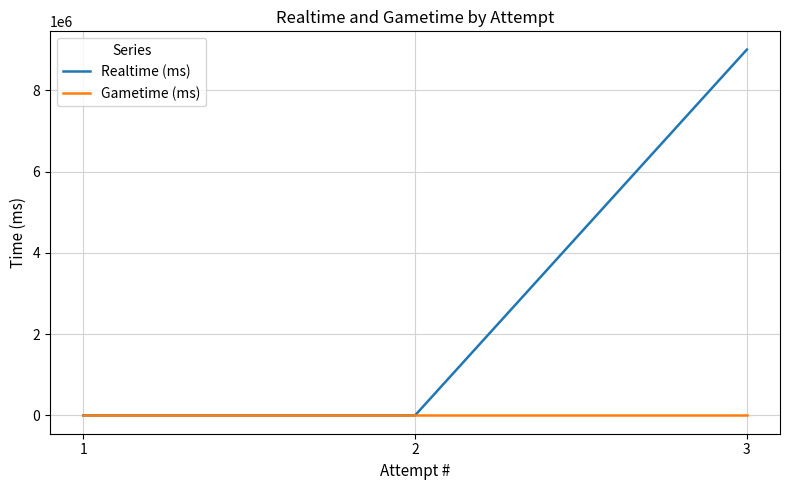

At which category is the sum across all series the highest?

3